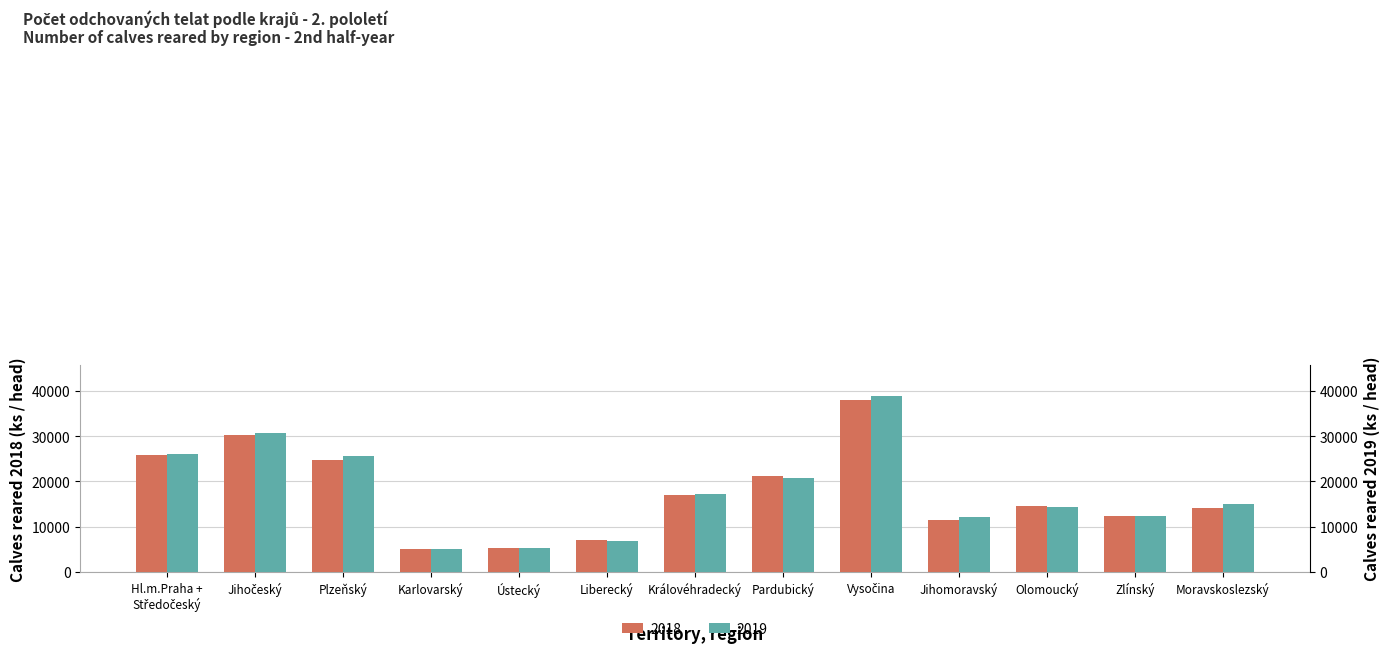

Are the bars horizontal?

No